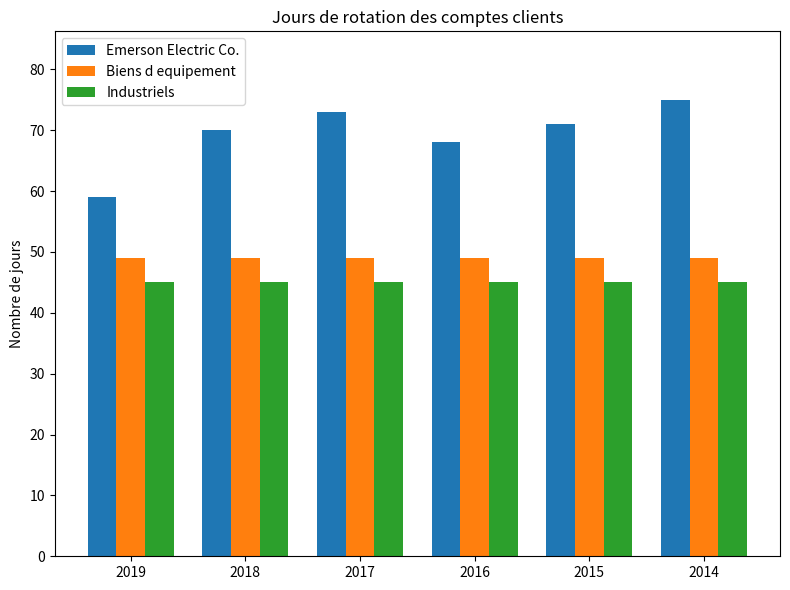

How many bars are there in total?

18